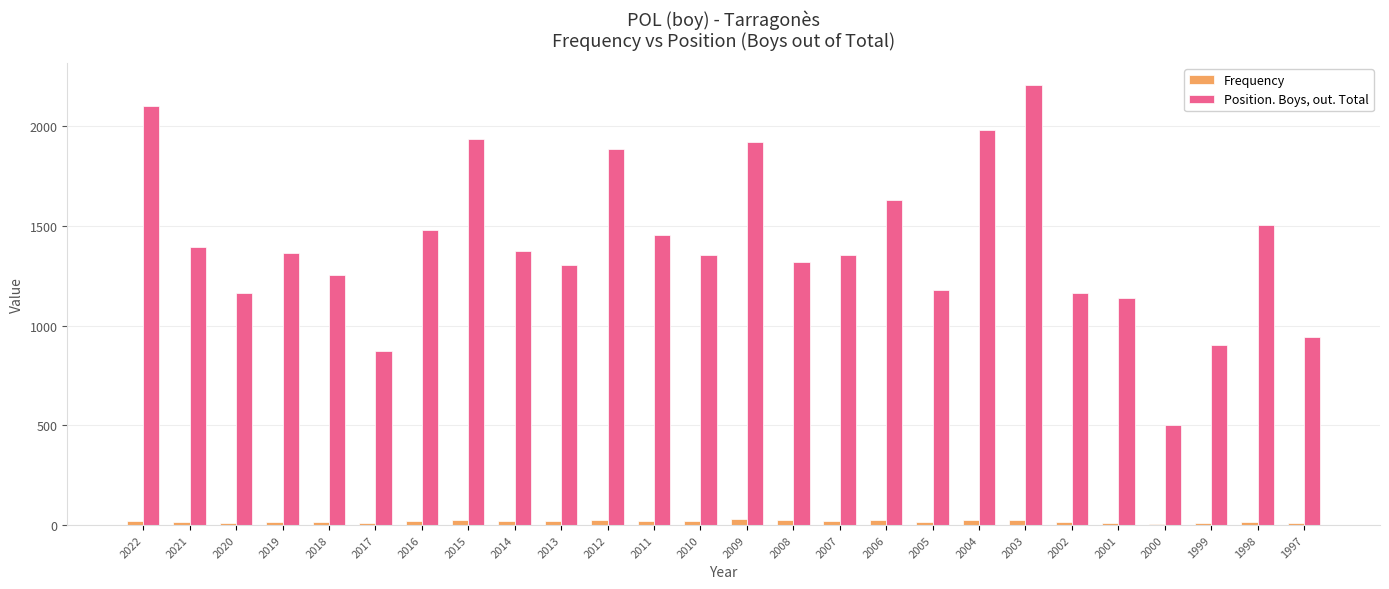

Read the Frequency value at 2009, to the nearest 5.

30